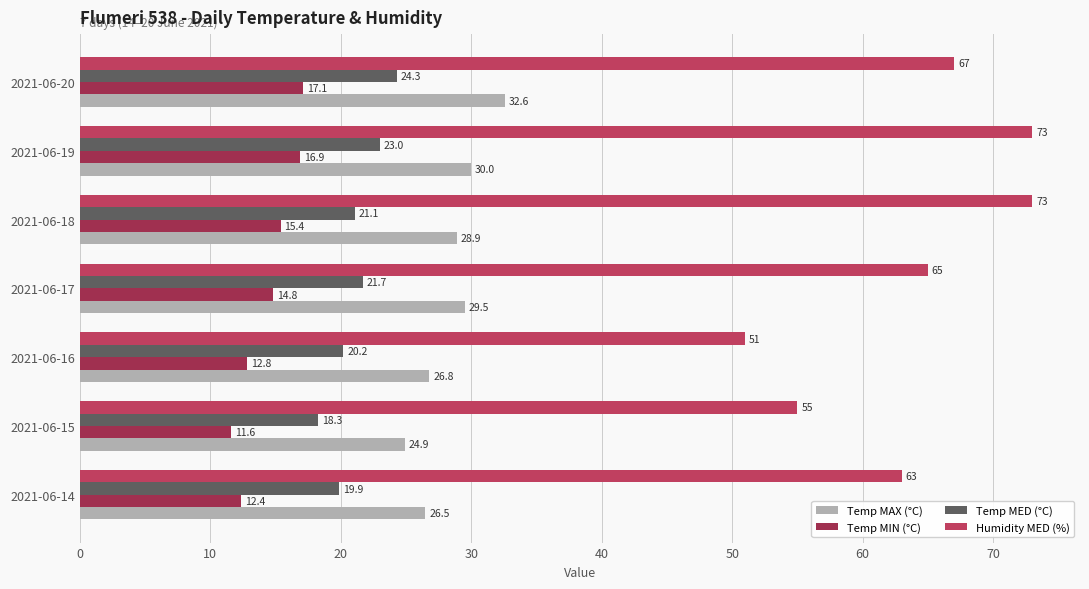

How many values in the Temp MED (°C) series are below 21?

3